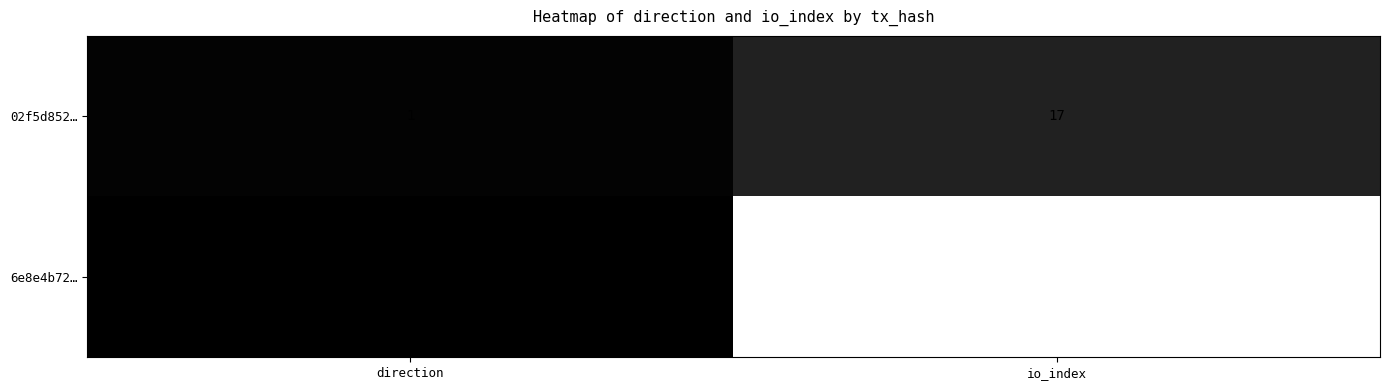

What is the total value across all series at direction?

0